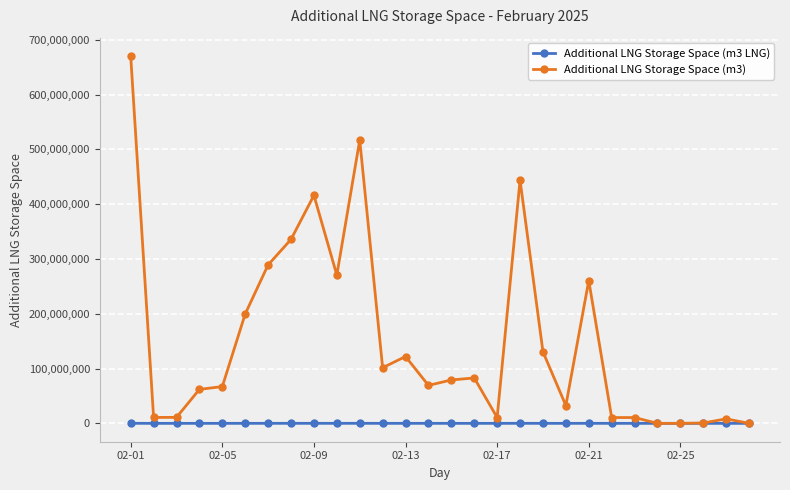

Rank the series by their average value, from highest to lowest.

Additional LNG Storage Space (m3), Additional LNG Storage Space (m3 LNG)